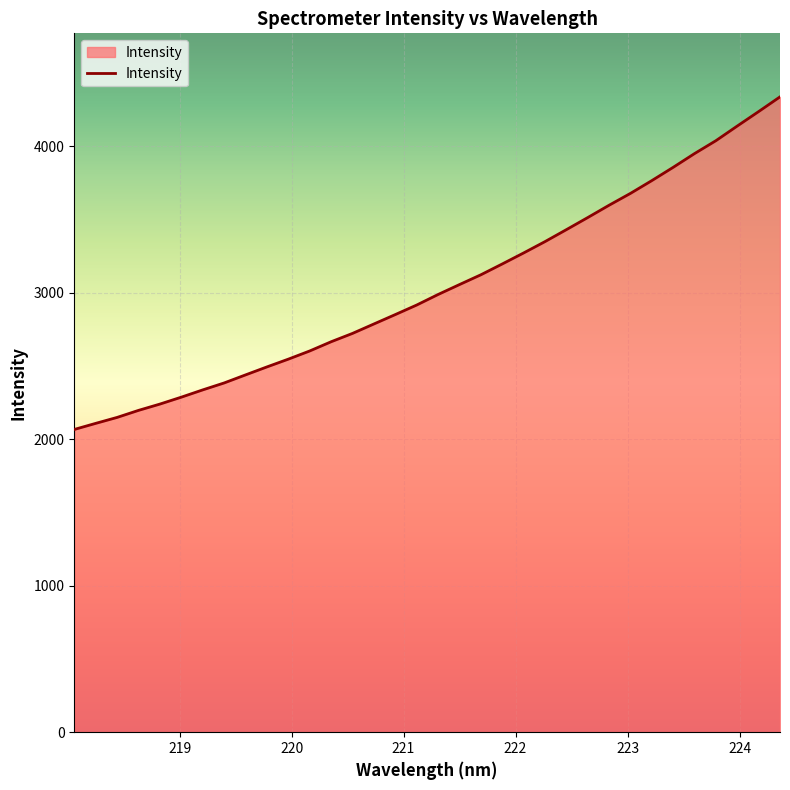

What is the difference between the maximum and minimum values?

2269.7